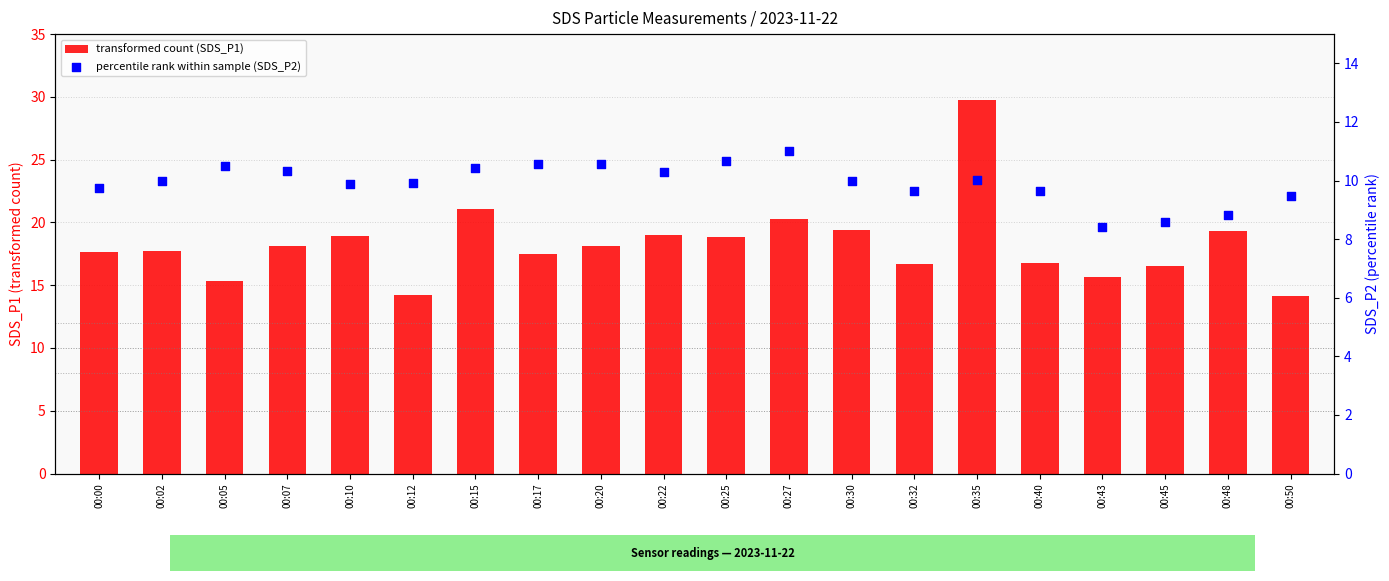

Which series reaches the maximum Y coordinate?

transformed count (SDS_P1)